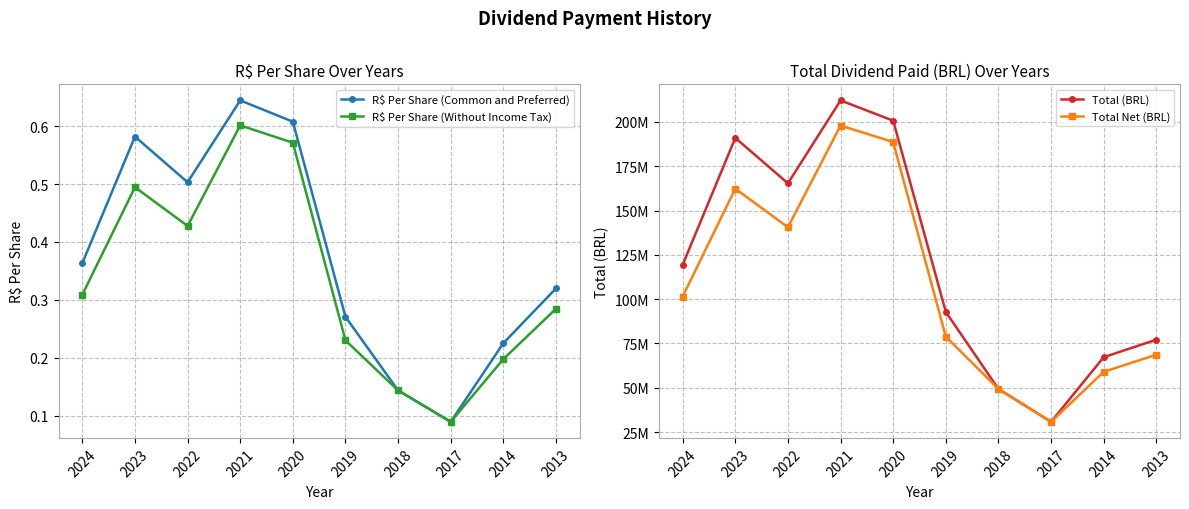

At which category does R$ Per Share (Common and Preferred) reach its first local peak?

2023